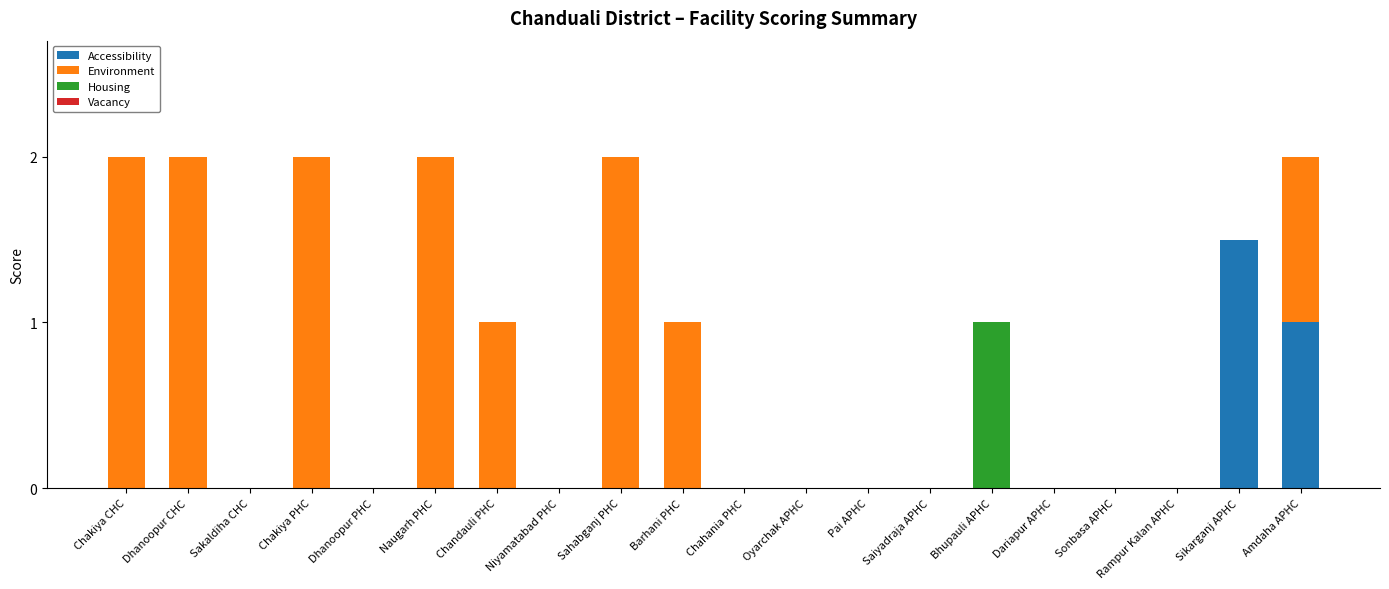

At which label does Accessibility reach its peak?

Sikarganj APHC